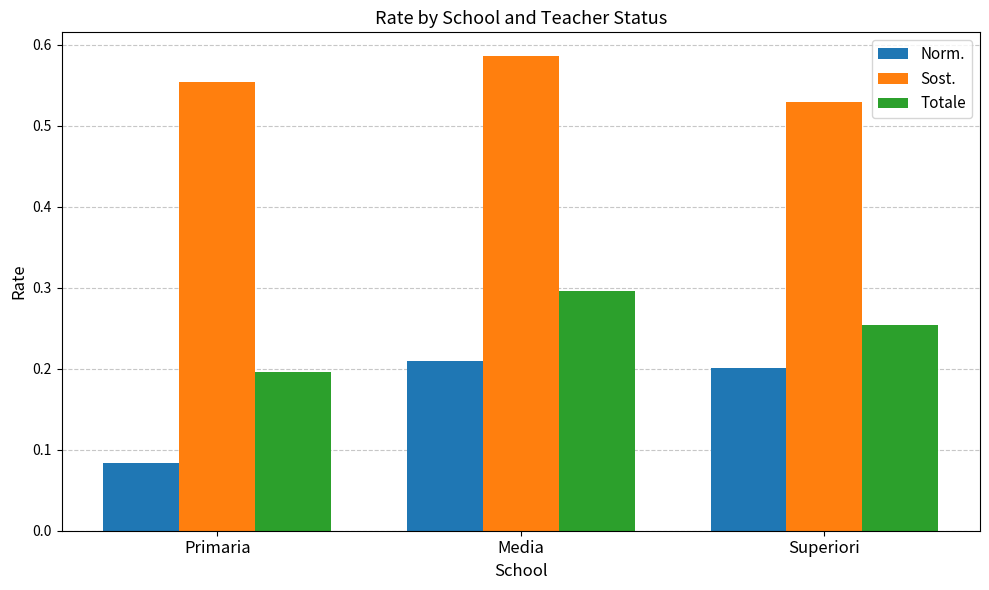

What is the total value across all series at Primaria?

0.8